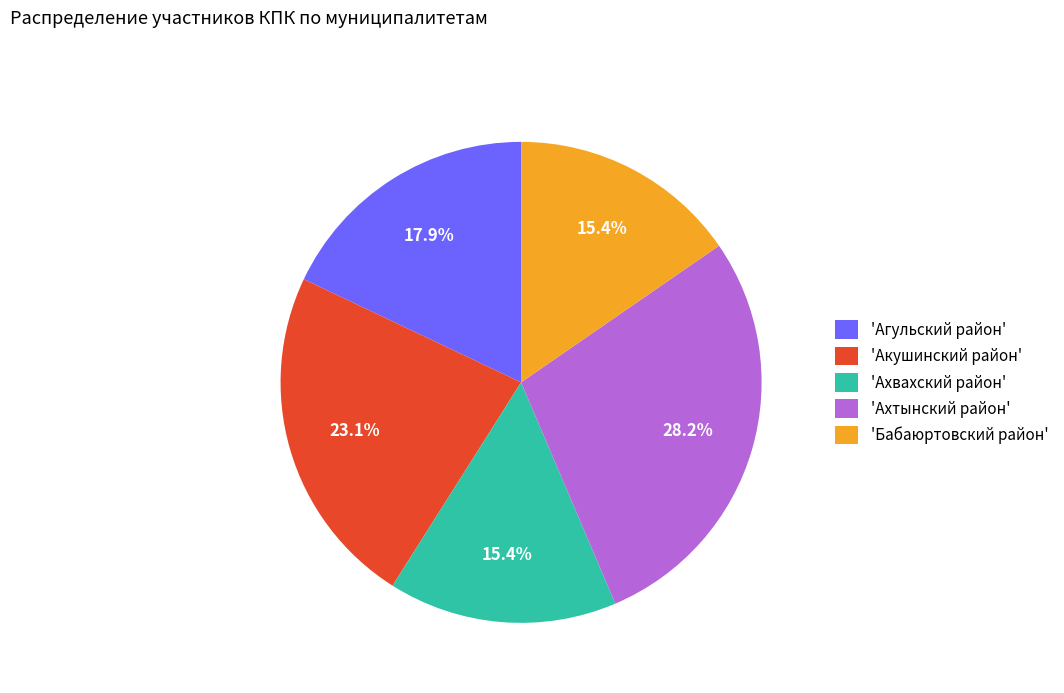

Does any single category account for the majority?

No